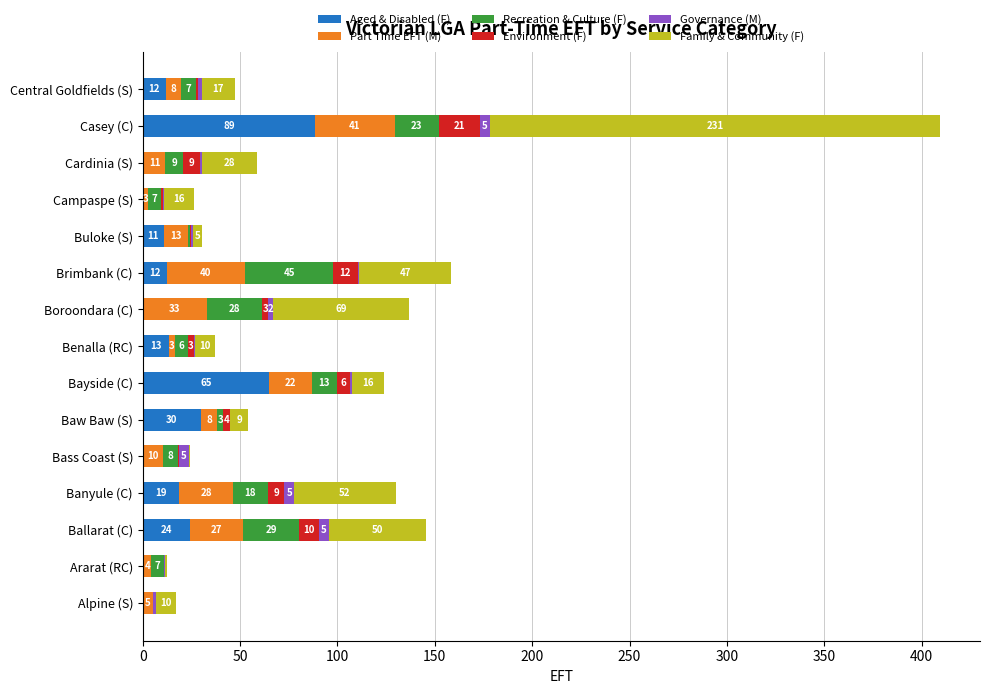

What is the value of the Governance (M) bar at the 13th from the left?

0.8